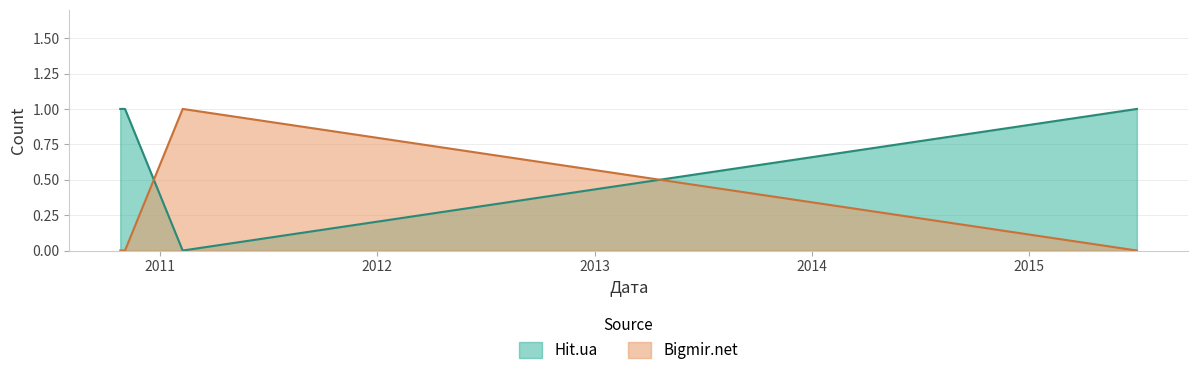

List the series in order of their peak value, lowest first.

Hit.ua, Bigmir.net